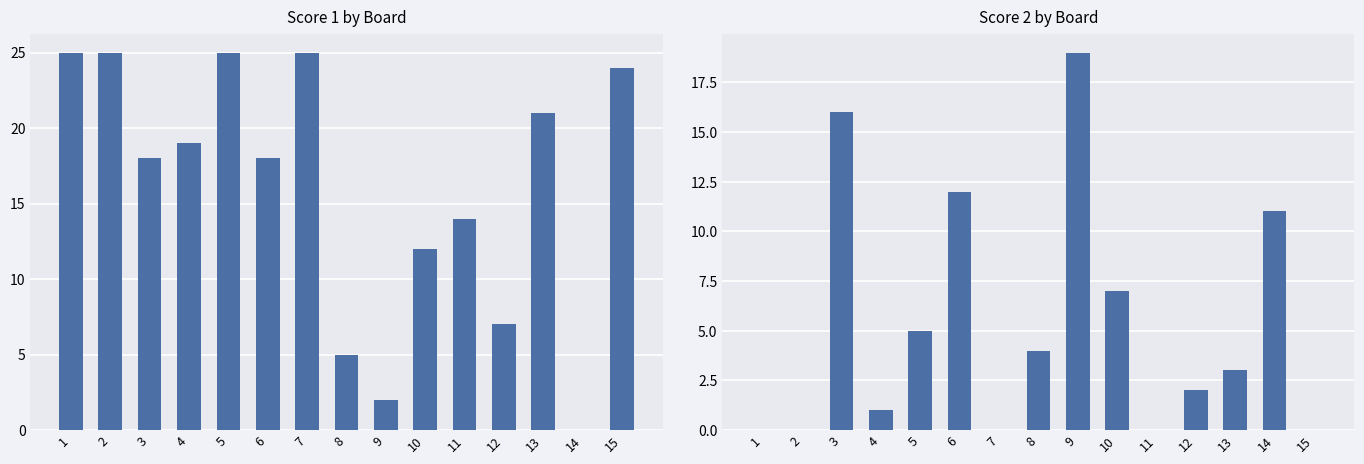

Where does the data first go above 3?

3